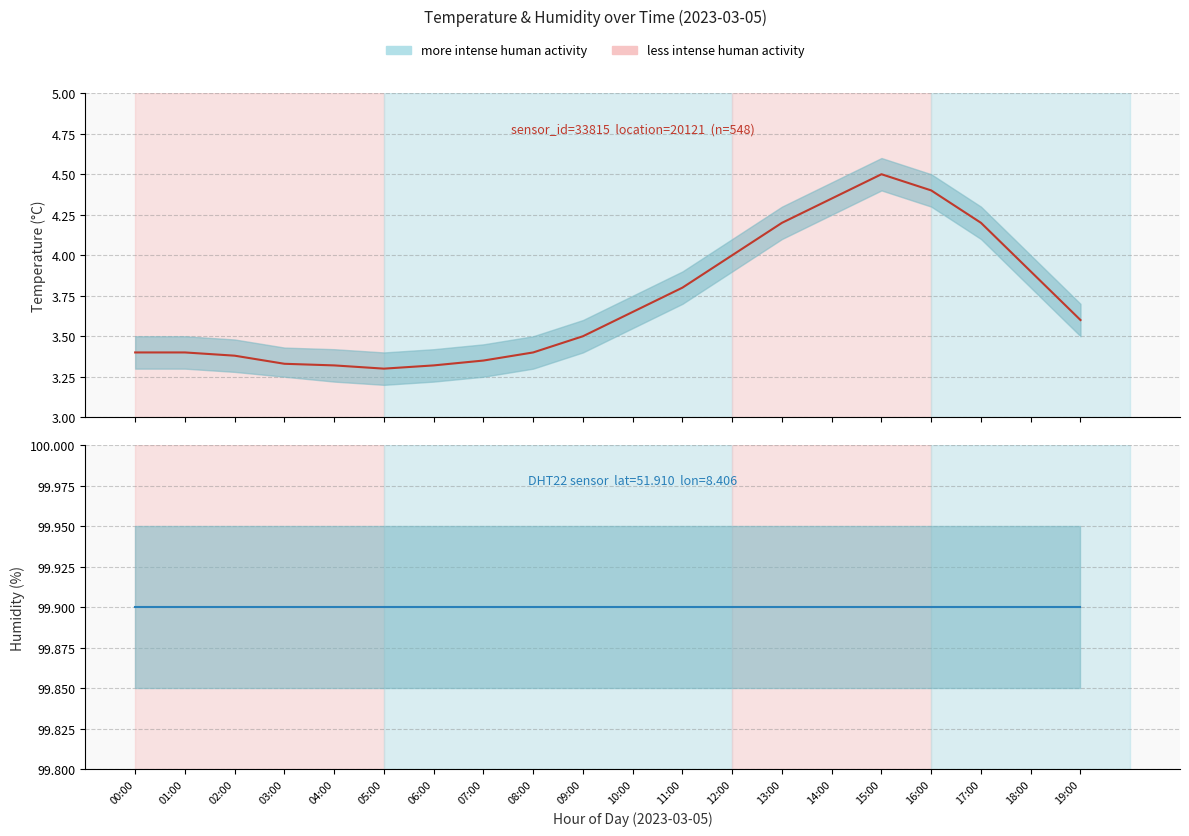

What is the label of the 6th point from the right?

14:00